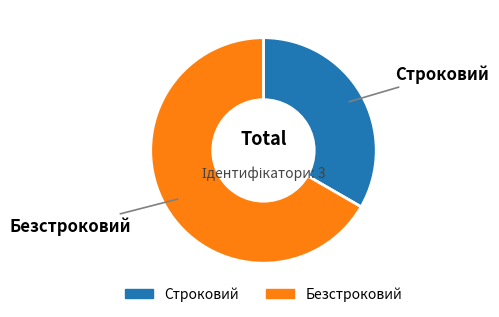

Which slice represents more than half of the pie?

Безстроковий